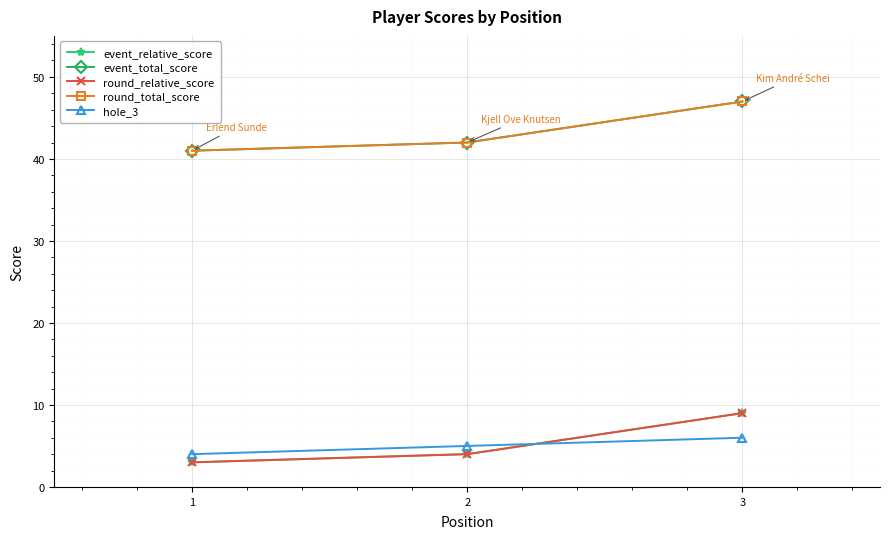

What is the sum of all event_total_score values?

130